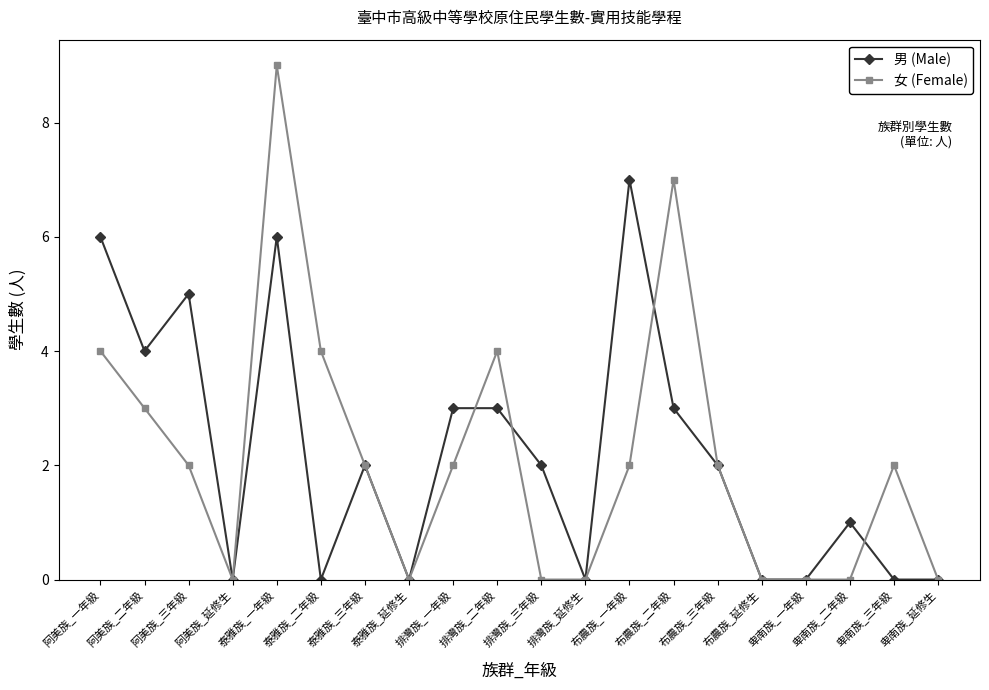

Read the 女 (Female) value at 泰雅族_一年級.

9